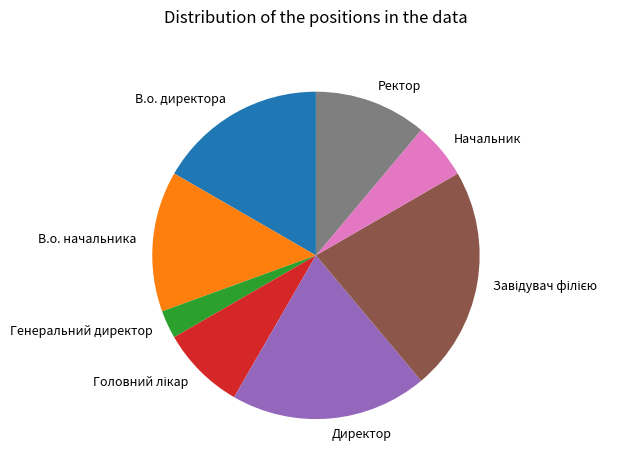

Which category has the smallest portion of the pie?

Генеральний директор